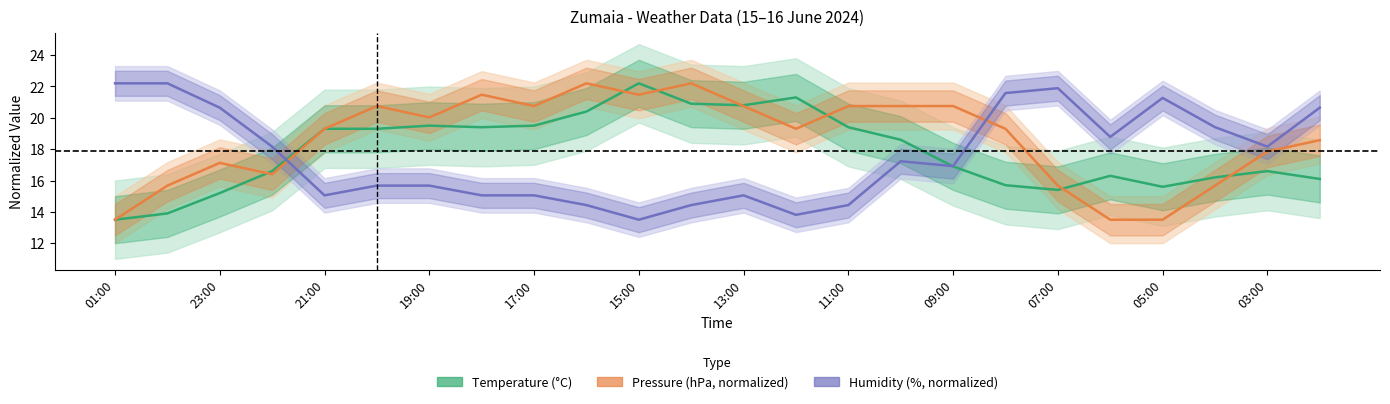

Between 05:00 and 01:00, which is larger?

05:00